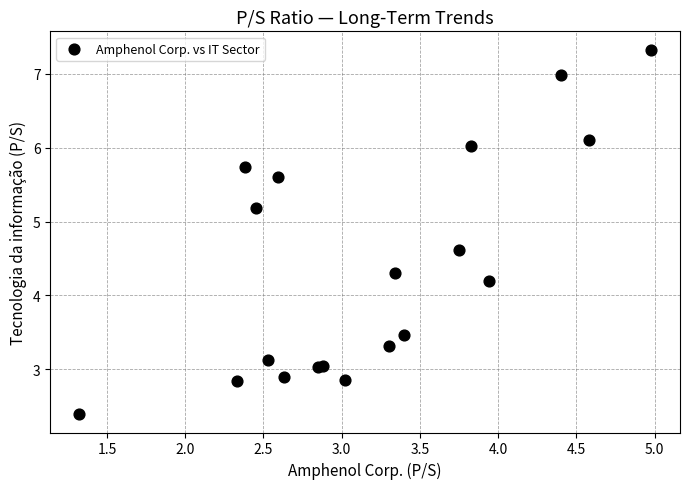

What Y value in the scatter plot is closest to 4?

4.2